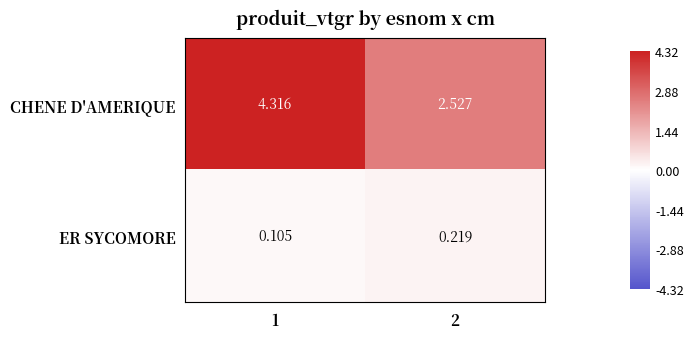

Which series has the largest total across all categories?

CHENE D'AMERIQUE